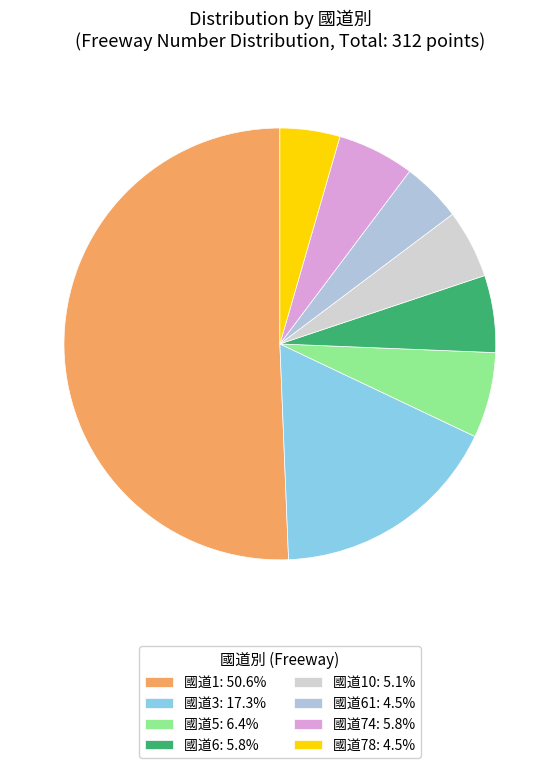

How many slices are in this pie chart?

8